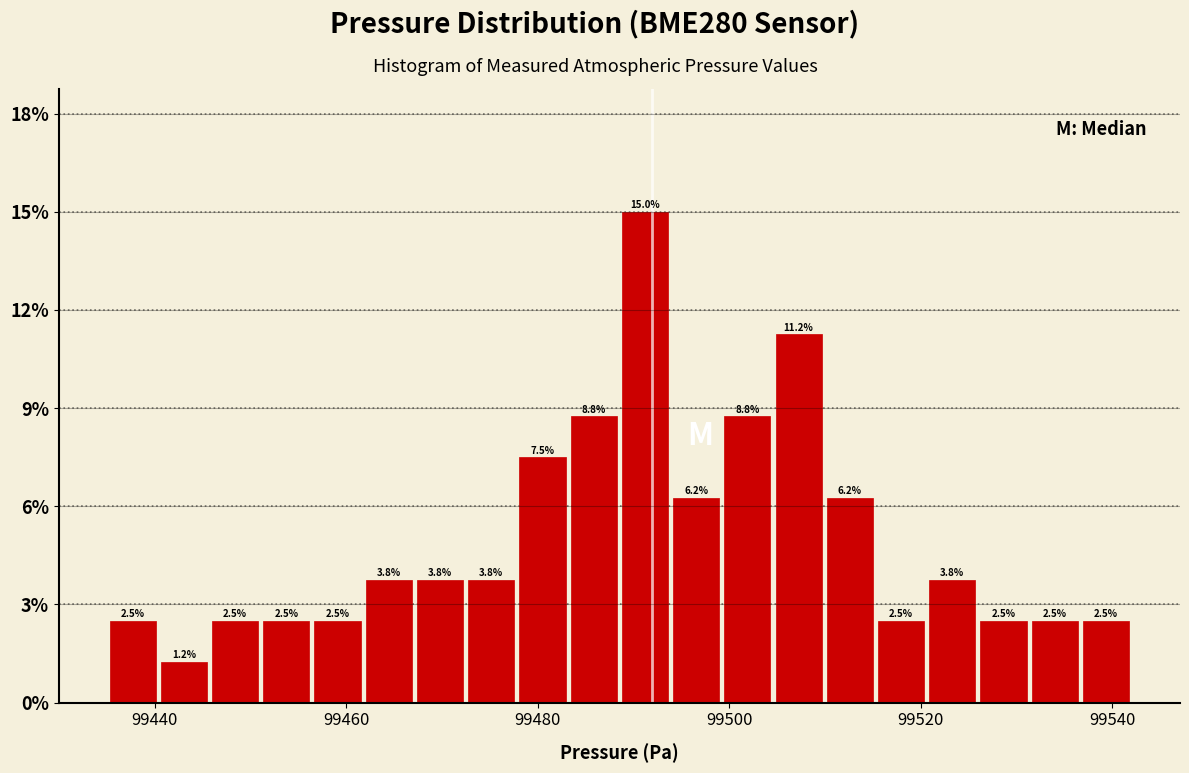

Around what value on the x-axis is the tallest bar? Give the approximate position of its centre, as read against the axis.

99492